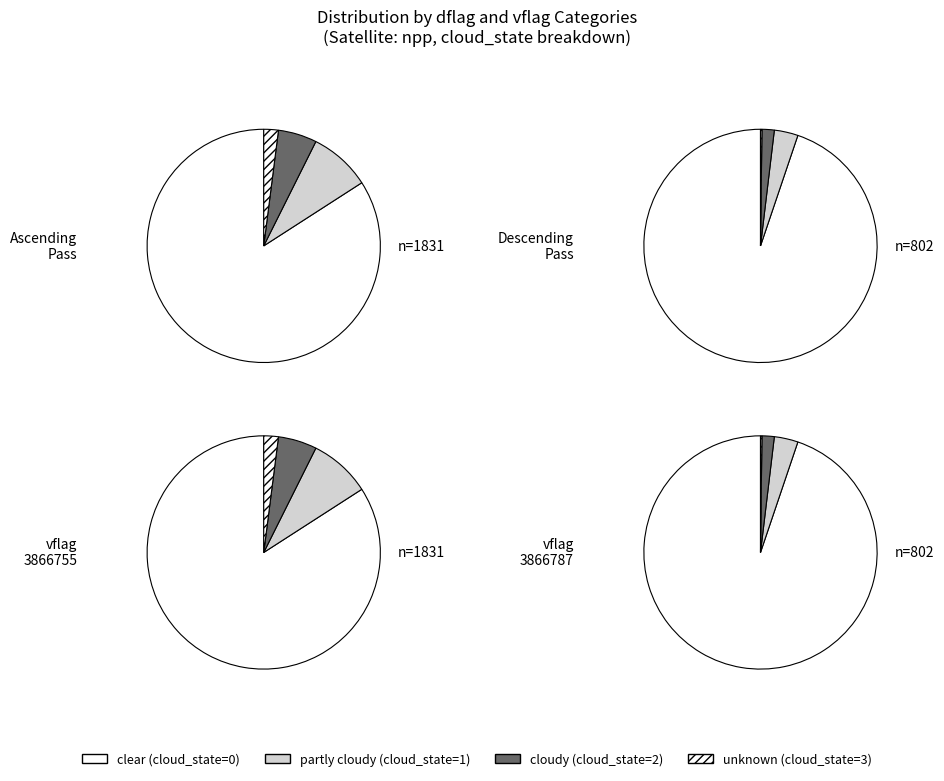

Is it true that 3670176 is 44% of the pie?

False